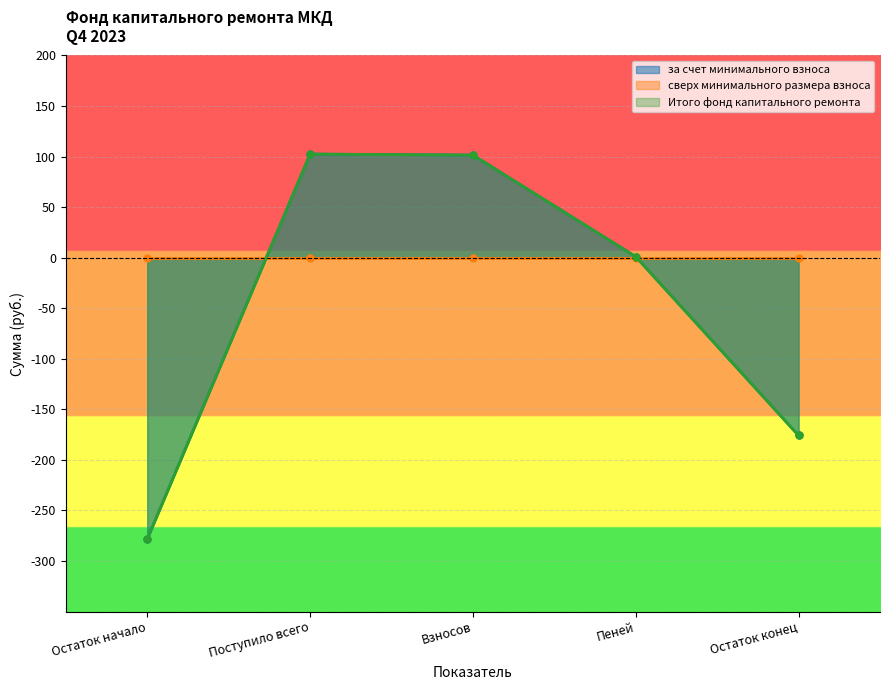

What is the sum of all за счет минимального взноса values?

-249.3